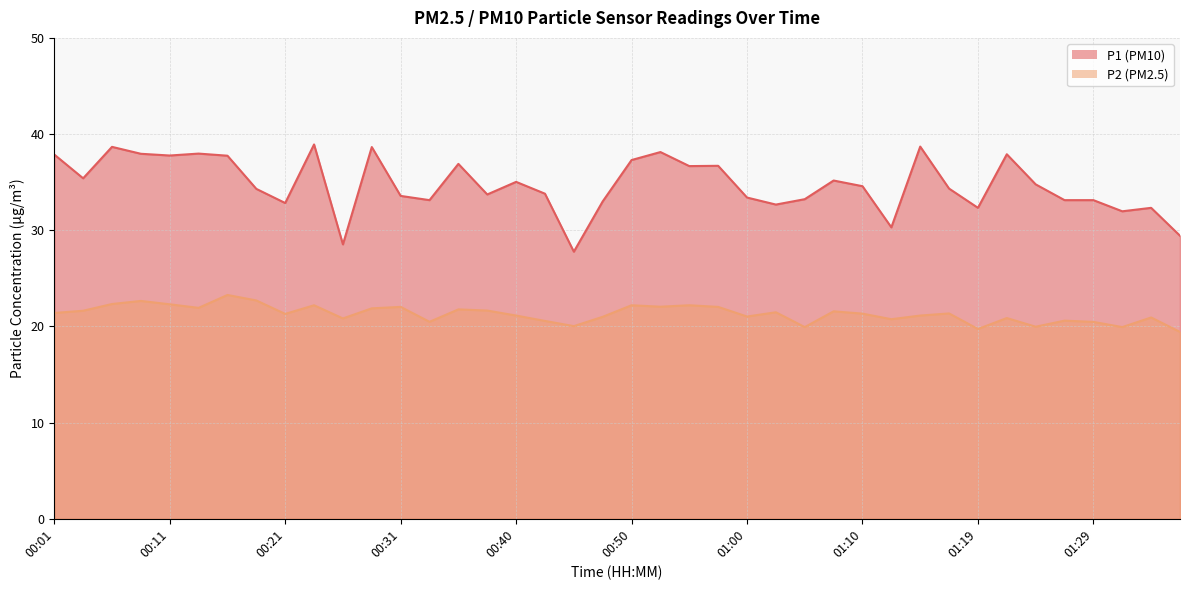

What is the maximum value shown in the chart?

38.9